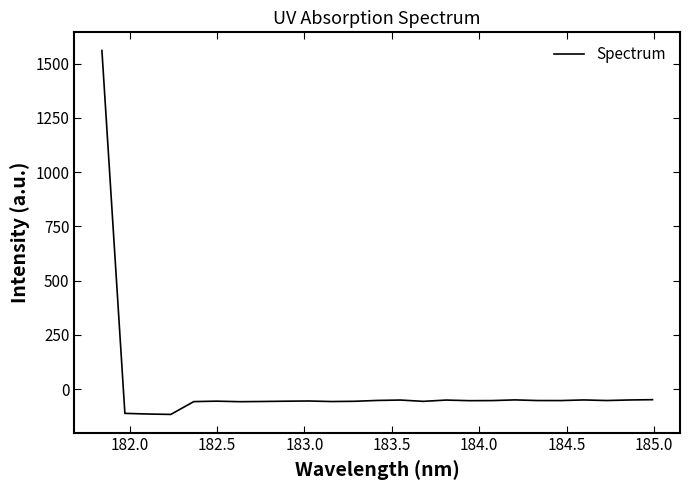

What is the maximum value shown in the chart?

1560.0